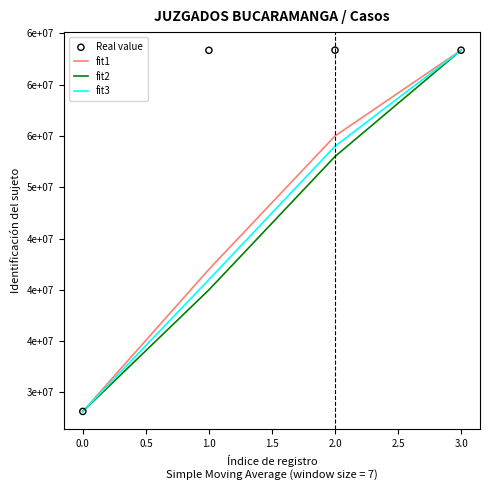

Is the value of fit2 at 0.0 greater than the value of fit3 at 0.0?

No